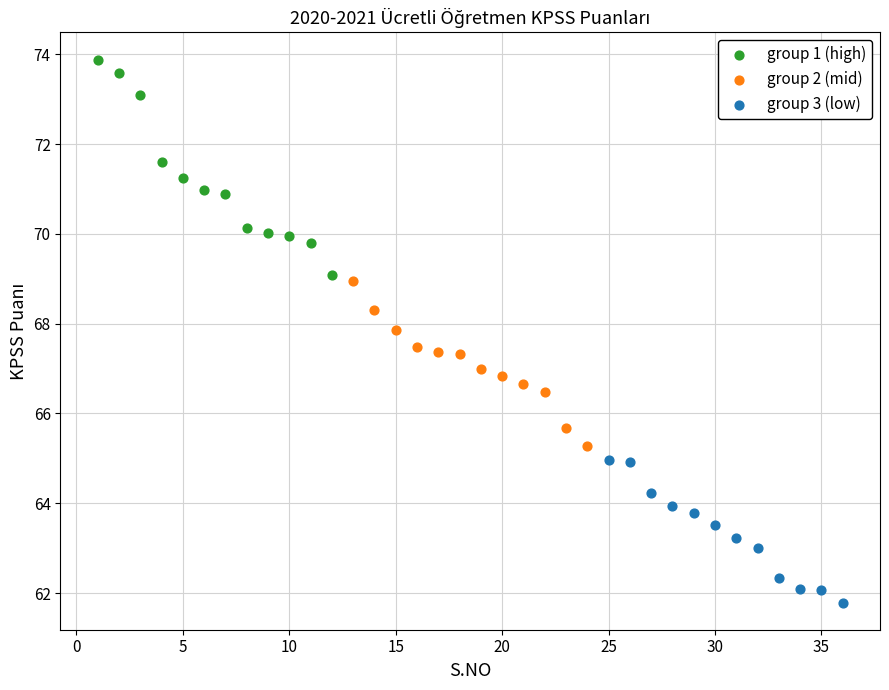

Which series reaches the minimum Y coordinate?

group 3 (low)